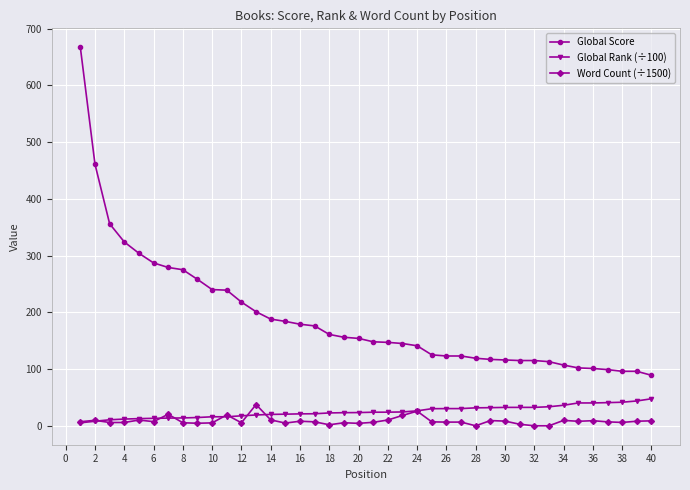

True or false: Global Score and Global Rank (÷100) cross at least once.

False